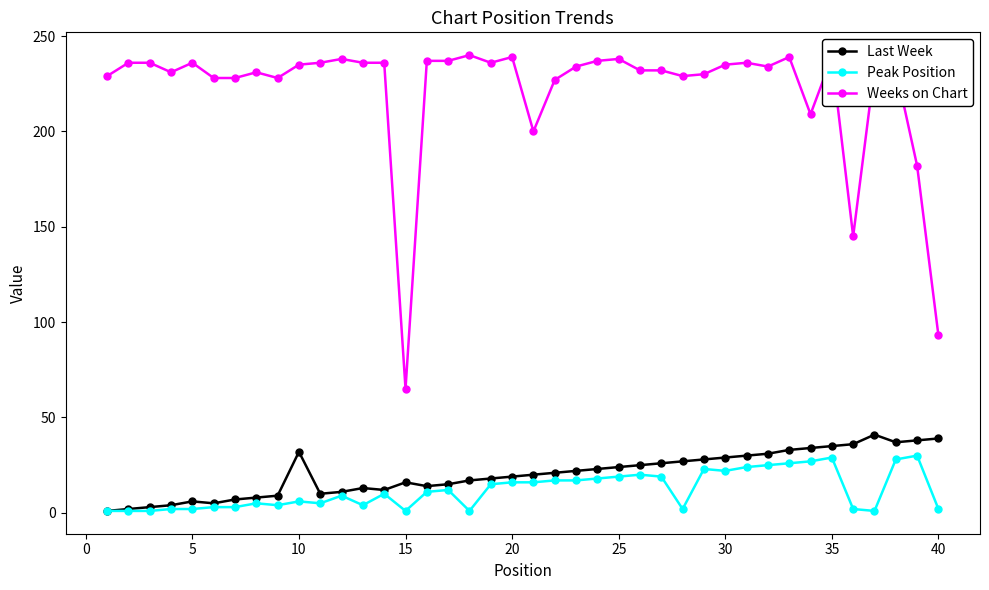

True or false: Peak Position has more than 0 points higher than both neighbors.

True